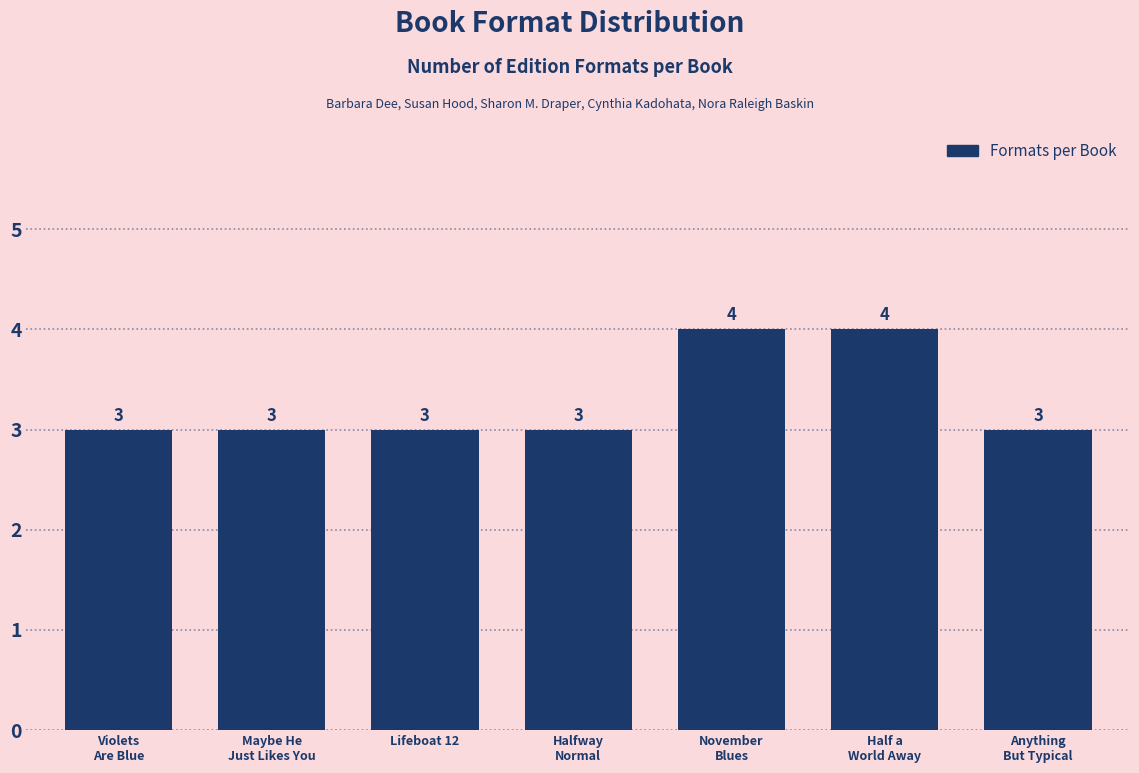

Reading right to left, transcribe all the data shown in this chart.

3	4	4	3	3	3	3